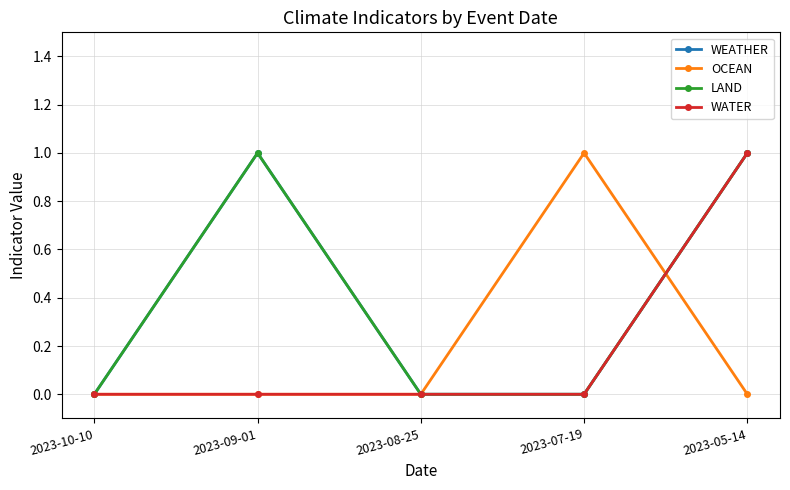

Which label corresponds to the largest value in the chart?

2023-09-01